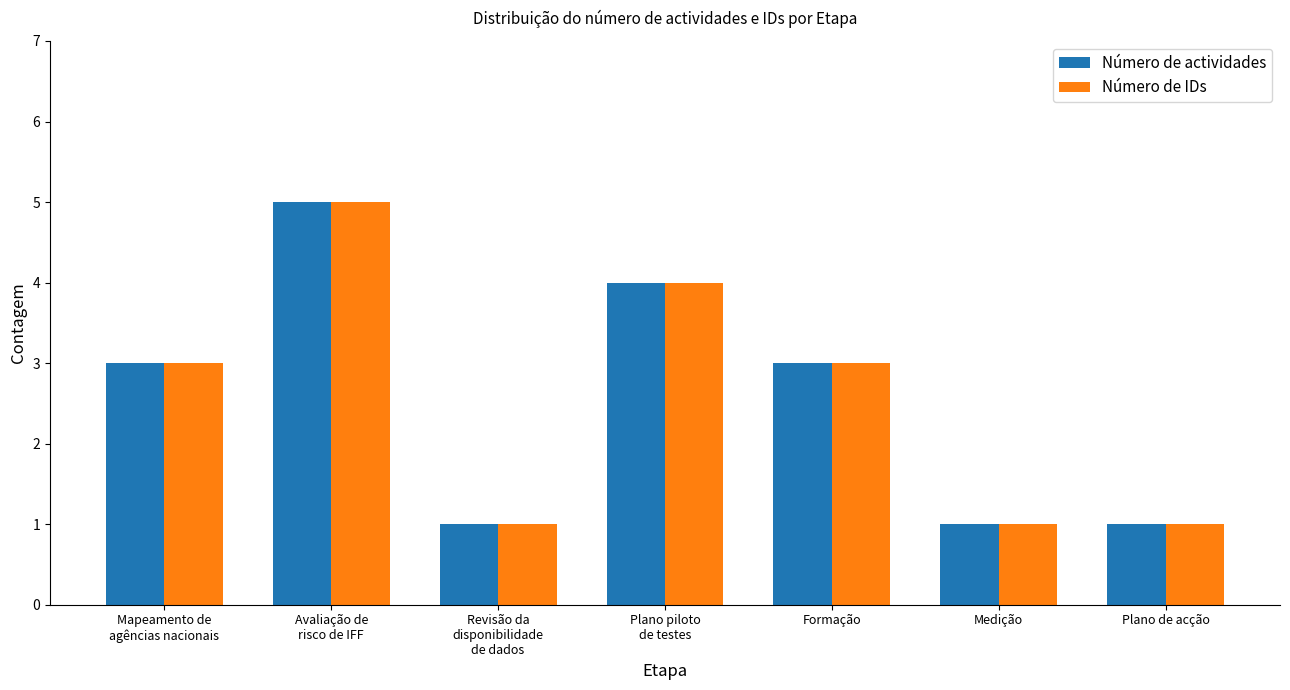

What is the difference between the Número de actividades values at Plano piloto
de testes and Avaliação de
risco de IFF?

1